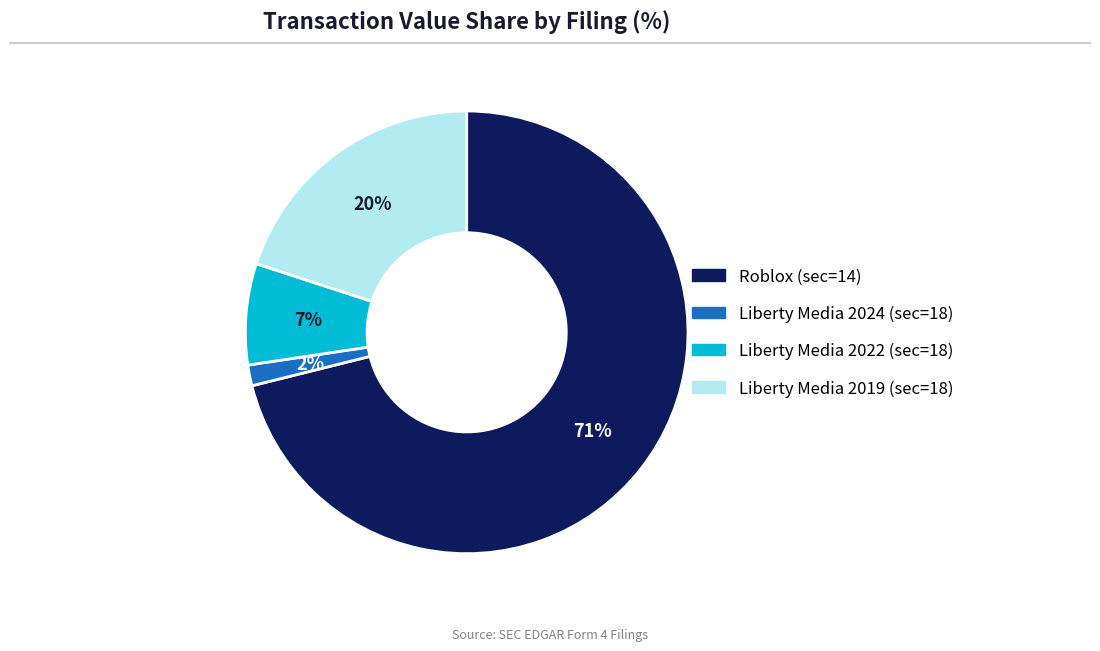

Is there a majority slice in this chart?

Yes